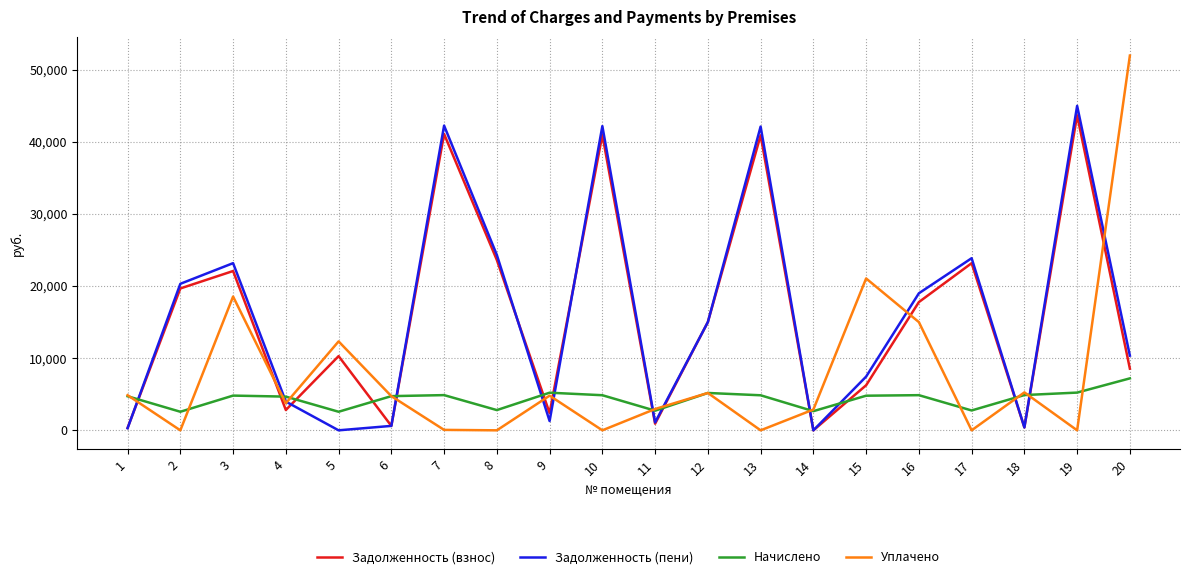

The value of Начислено at 6 is 4739.3. True or false?

True